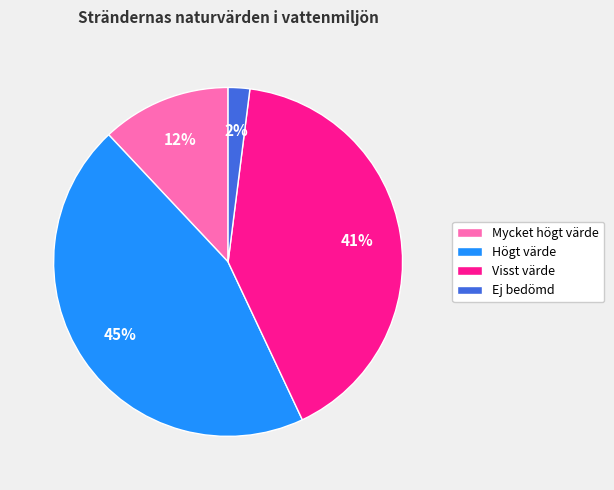

Between Mycket högt värde and Ej bedömd, which is larger?

Mycket högt värde